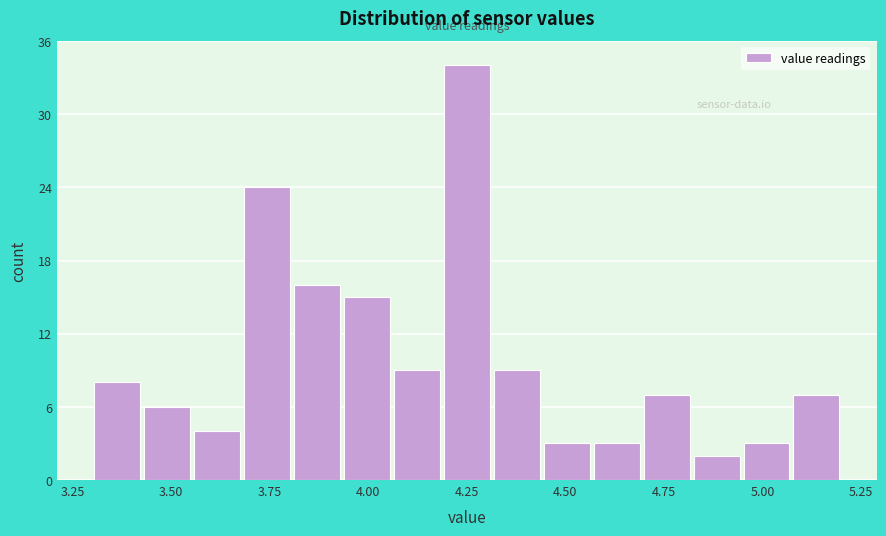

Around what value on the x-axis is the tallest bar? Give the approximate position of its centre, as read against the axis.

4.25